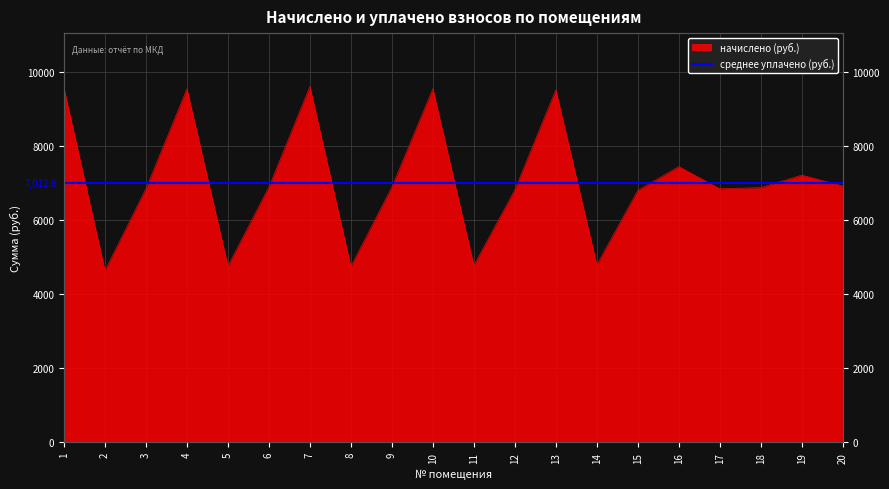

What is the ratio of the value at 12 to the value at 3?

1.0